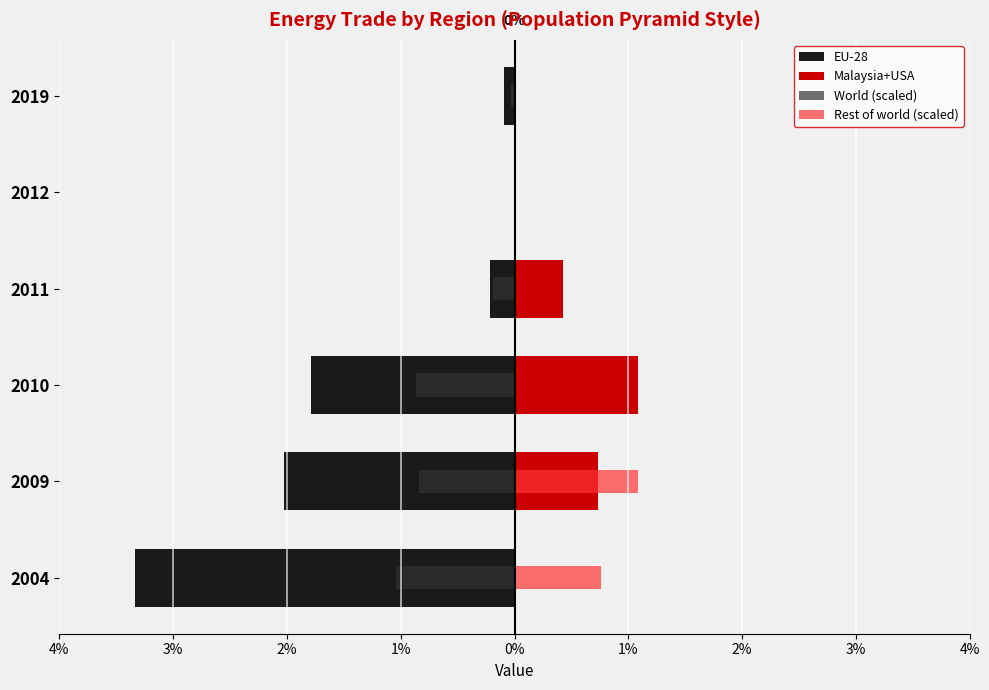

Which series has the widest spread of values?

EU-28